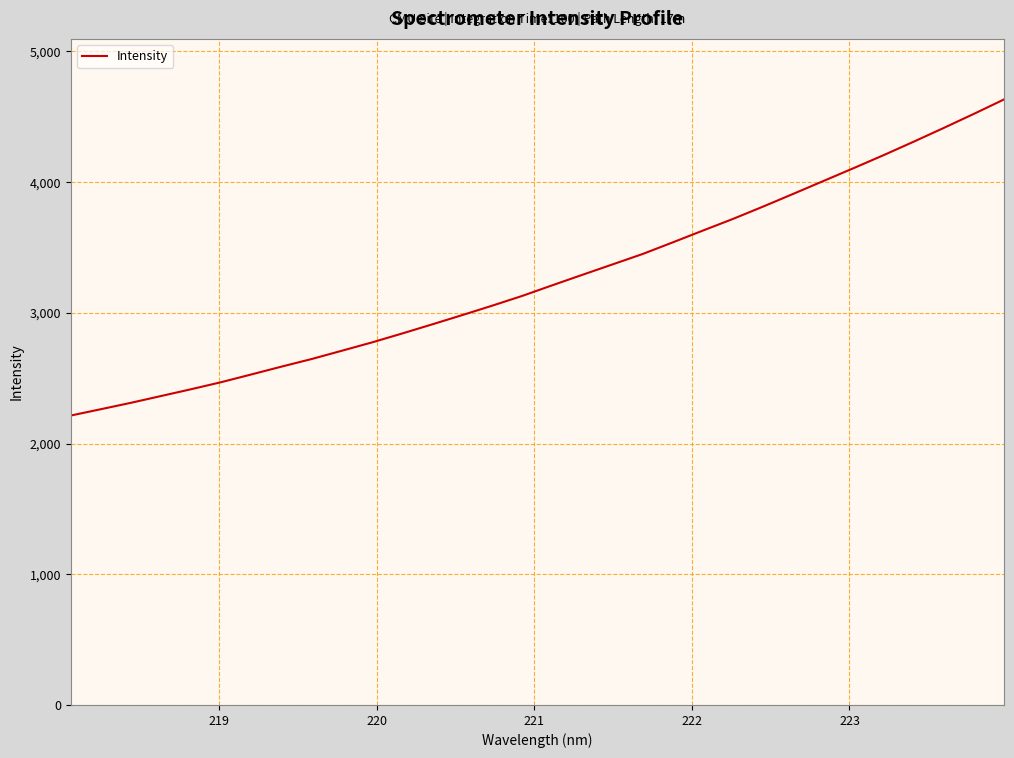

What is the maximum value shown in the chart?

4633.2